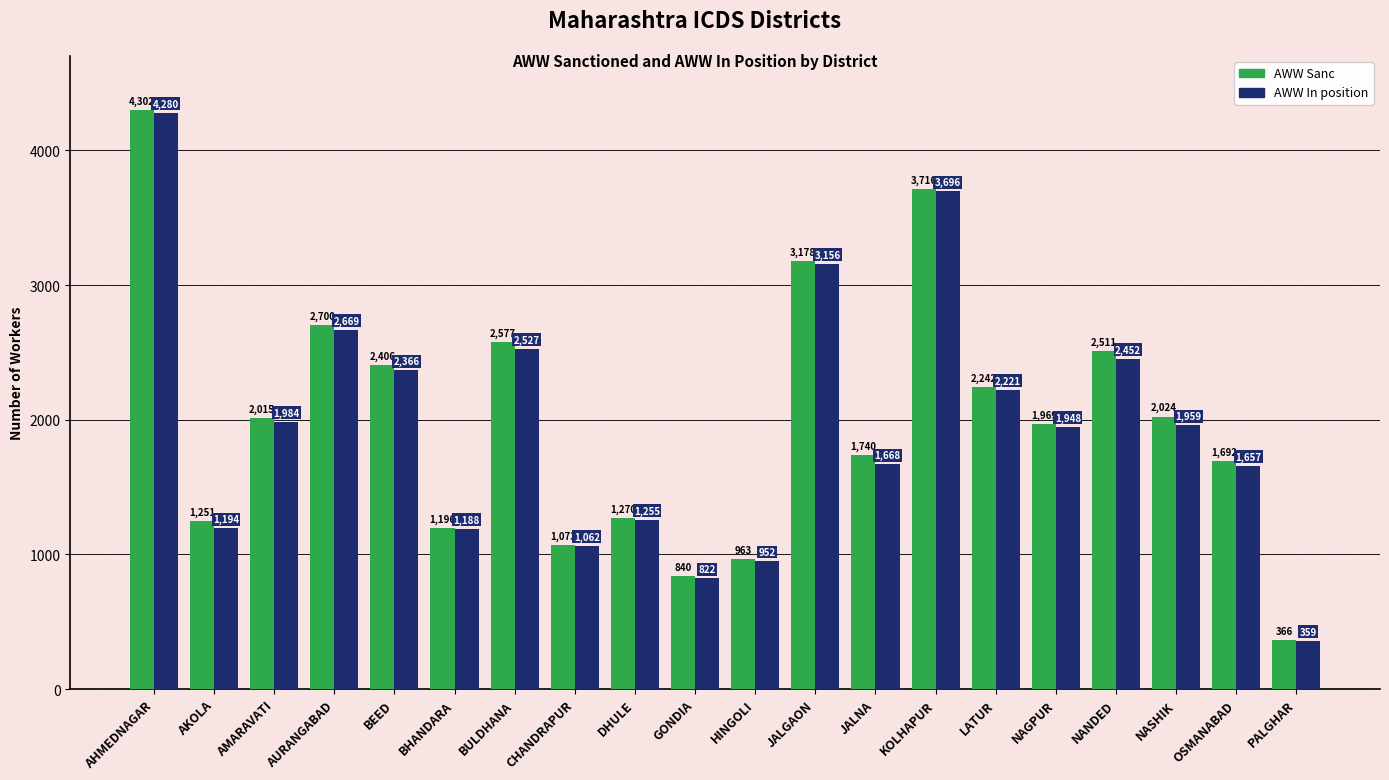

At which category is the sum across all series the highest?

AHMEDNAGAR